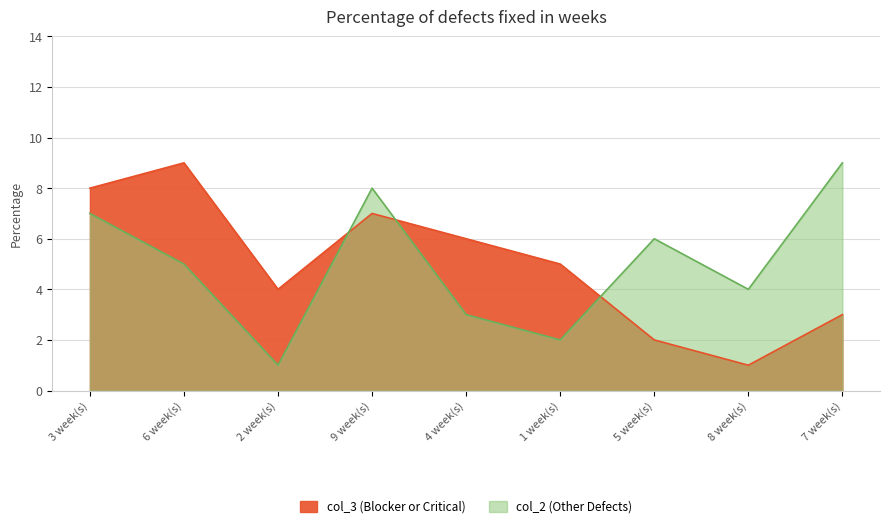

Is the value of col_2 at 6 week(s) greater than the value of col_3 at 4 week(s)?

No